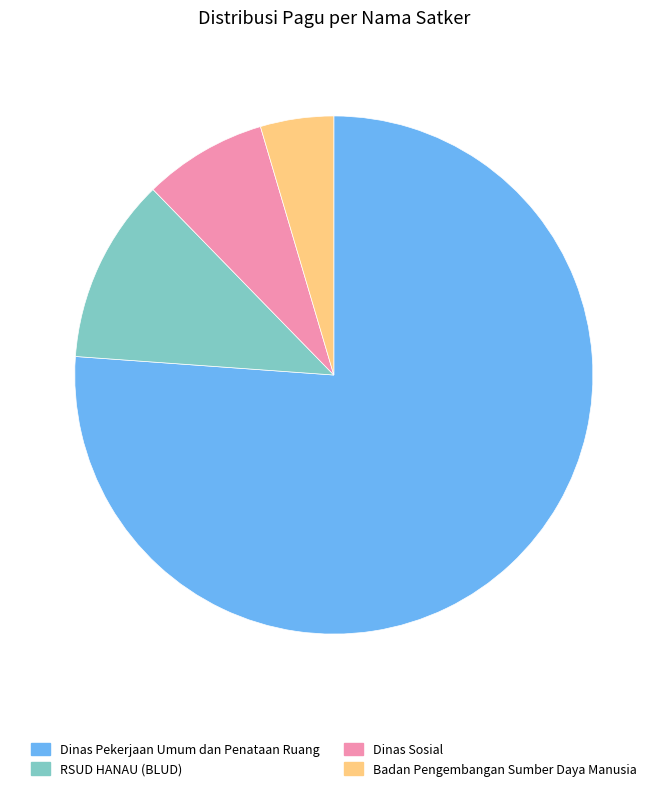

Rank the categories by value from highest to lowest.

Dinas Pekerjaan Umum dan Penataan Ruang, RSUD HANAU (BLUD), Dinas Sosial, Badan Pengembangan Sumber Daya Manusia